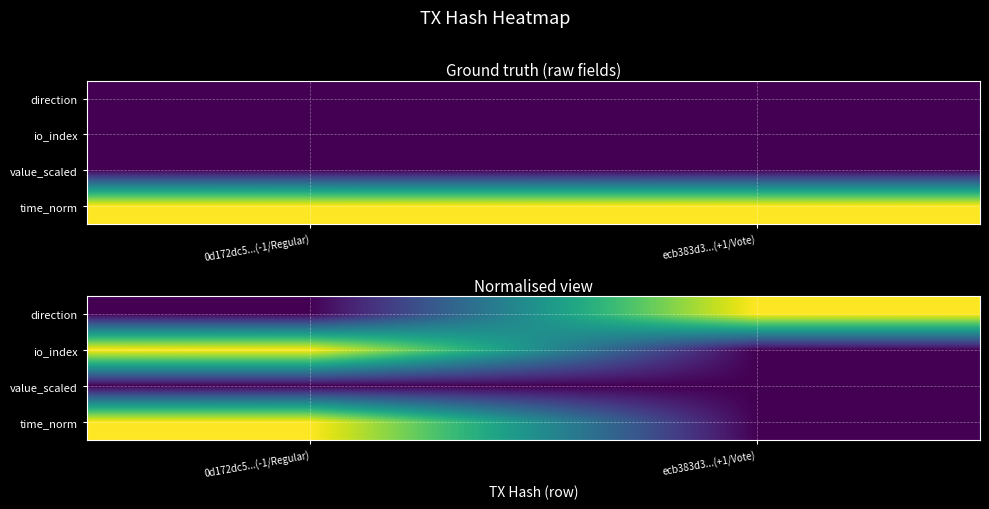

Between 0d172dc5...(-1/Regular) and ecb383d3...(+1/Vote), which series saw the biggest shift?

direction